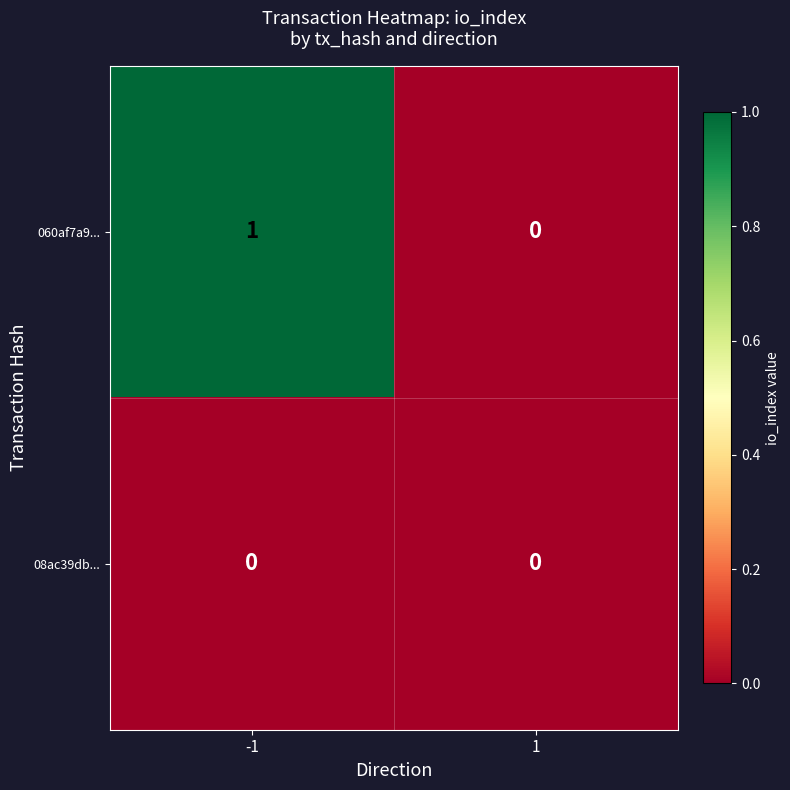

The value of 08ac39db... at -1 is 0. True or false?

True